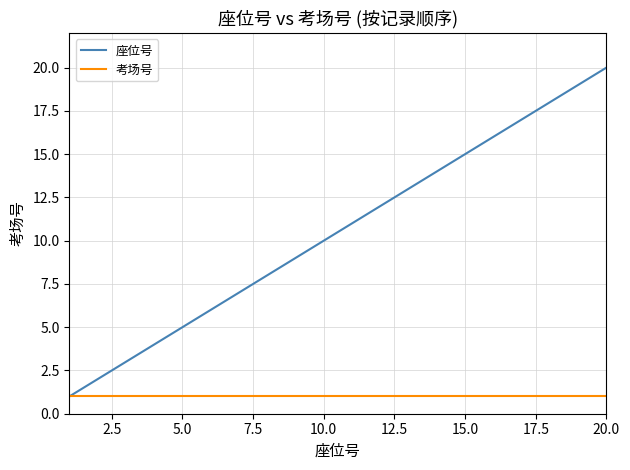

What is the difference between the second highest and minimum values in the 座位号 series?

18